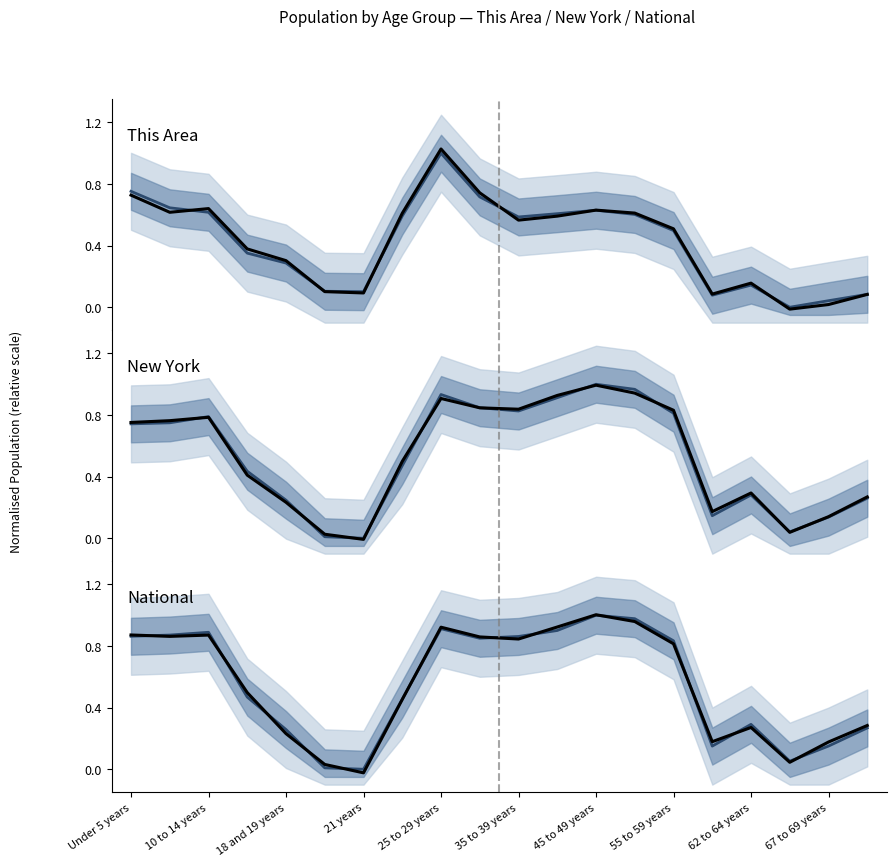

What value does the New York (model) series have at 10?

0.8